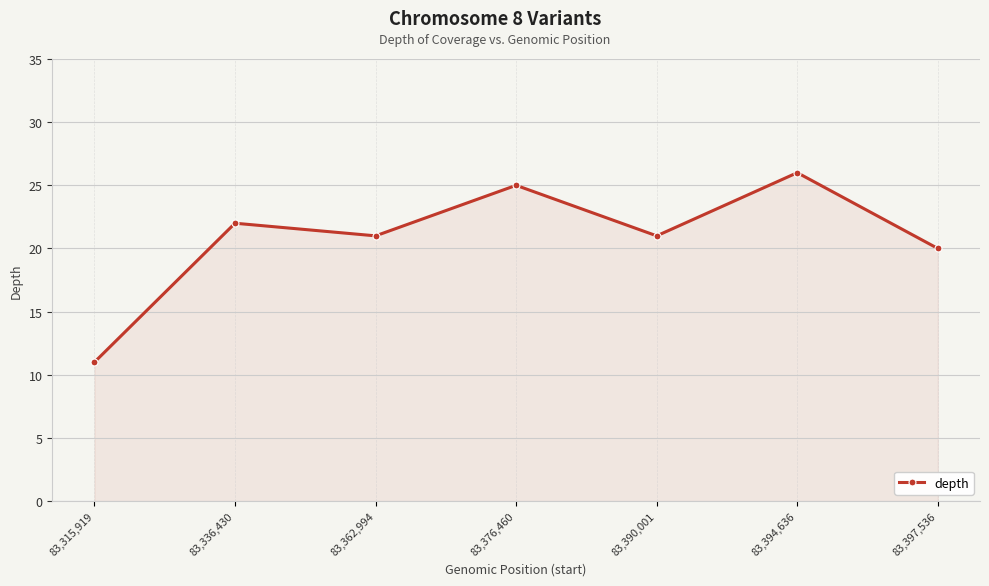

The value at 83,362,994 is 21. True or false?

True